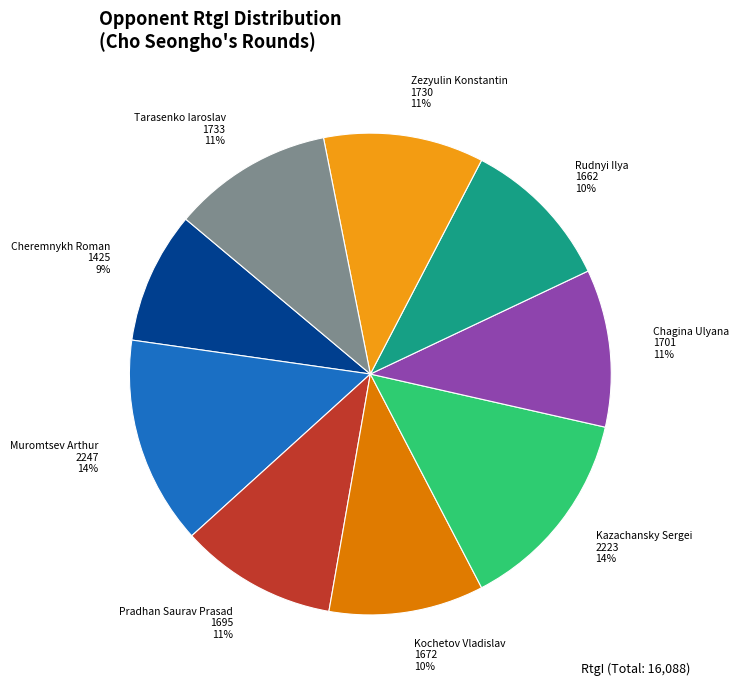

The Zezyulin Konstantin slice represents 1% of the pie. True or false?

False